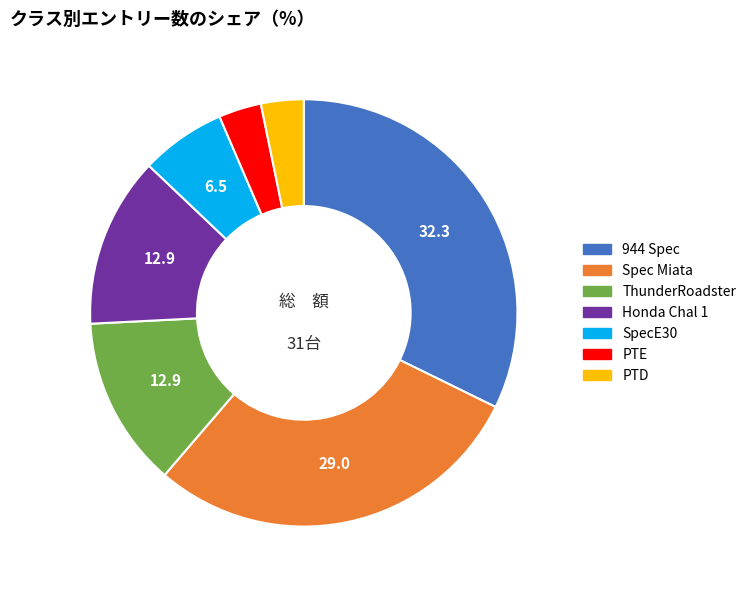

Which slice is the largest?

944 Spec